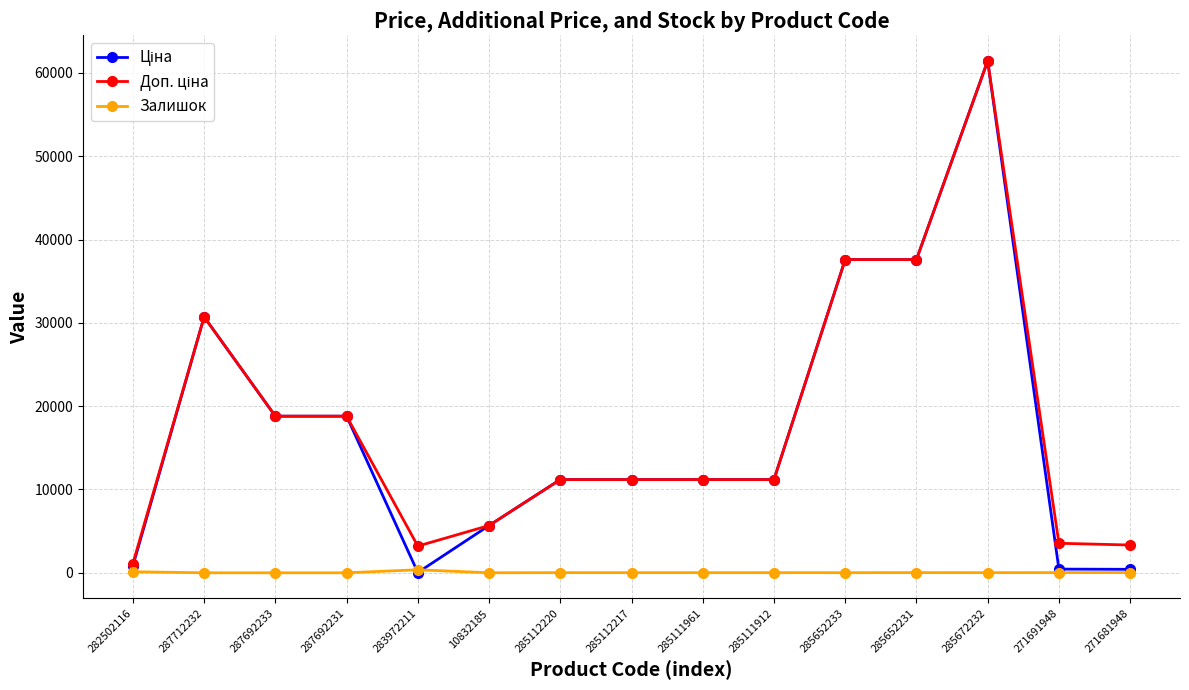

True or false: Залишок has a value of 360.0 at 283972211.

True